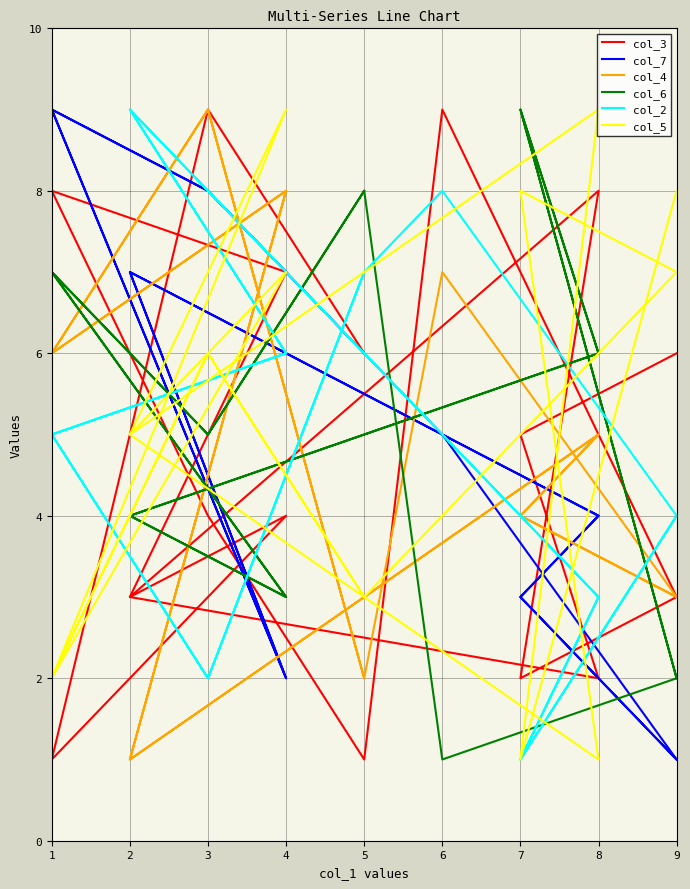

True or false: col_5 and col_2 cross at least once.

True